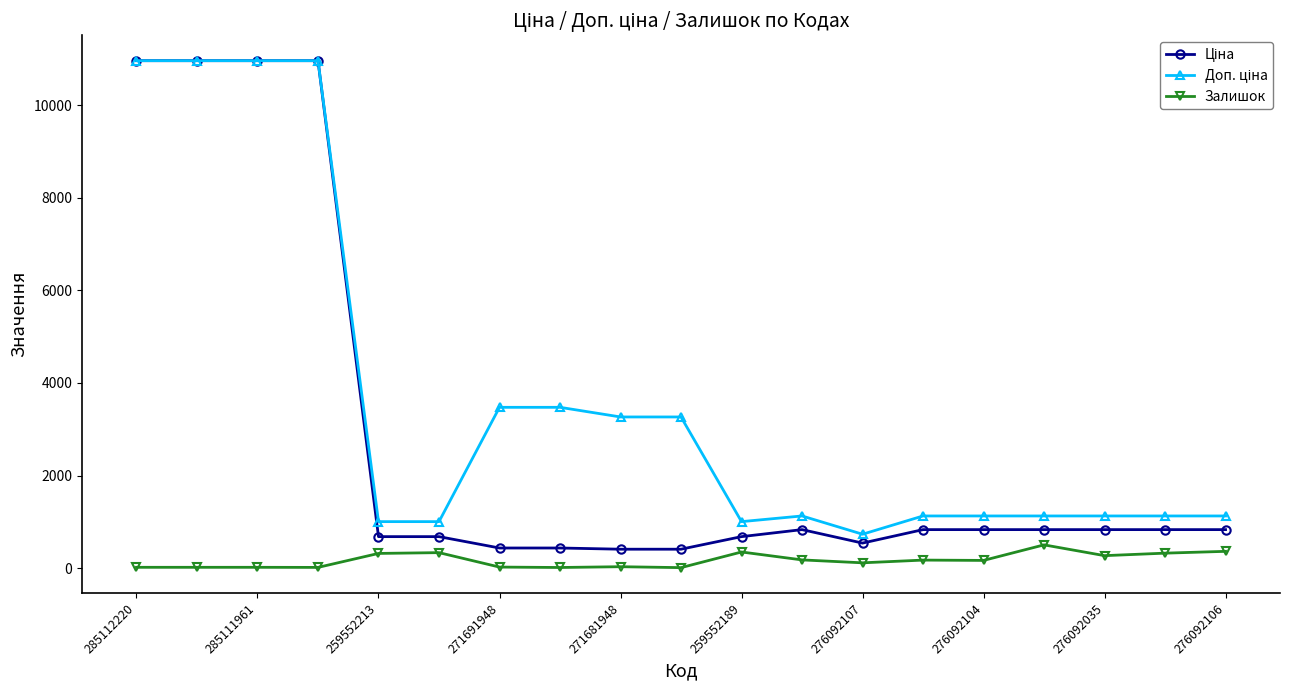

At how many categories does at least one series exceed 6171?

4